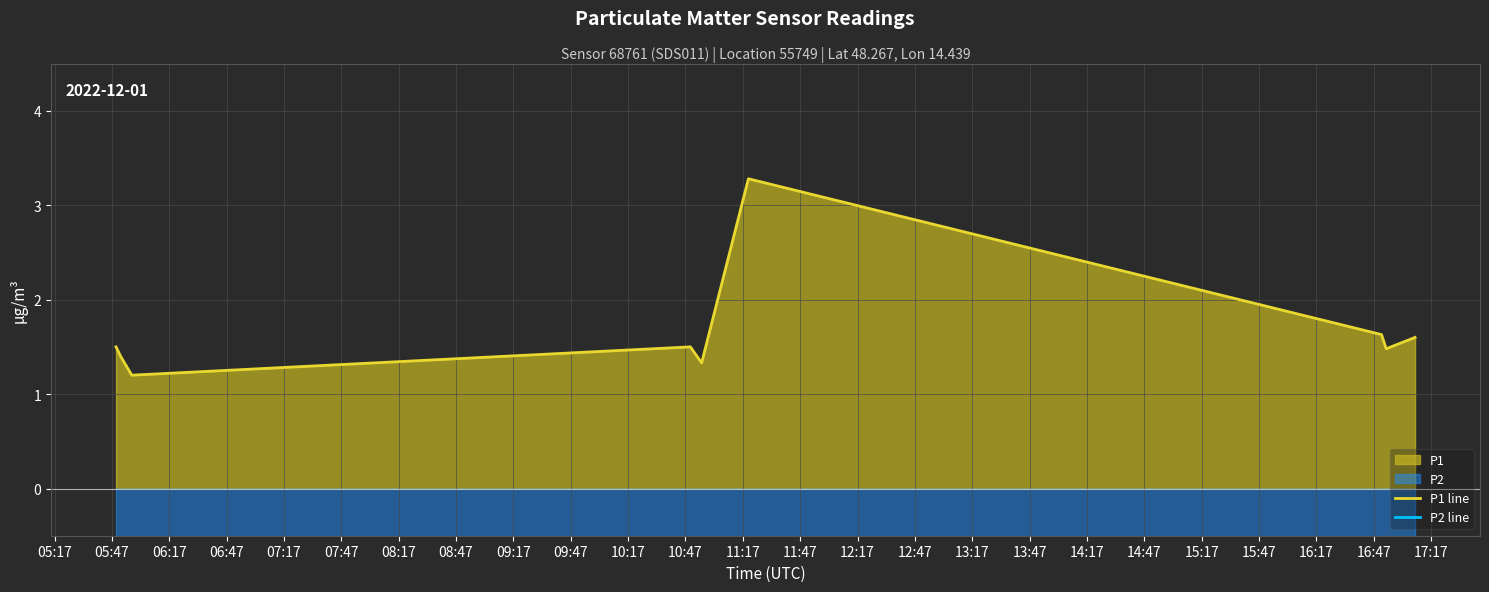

What is the value of the P1 line point at the 8th from the left?

1.5